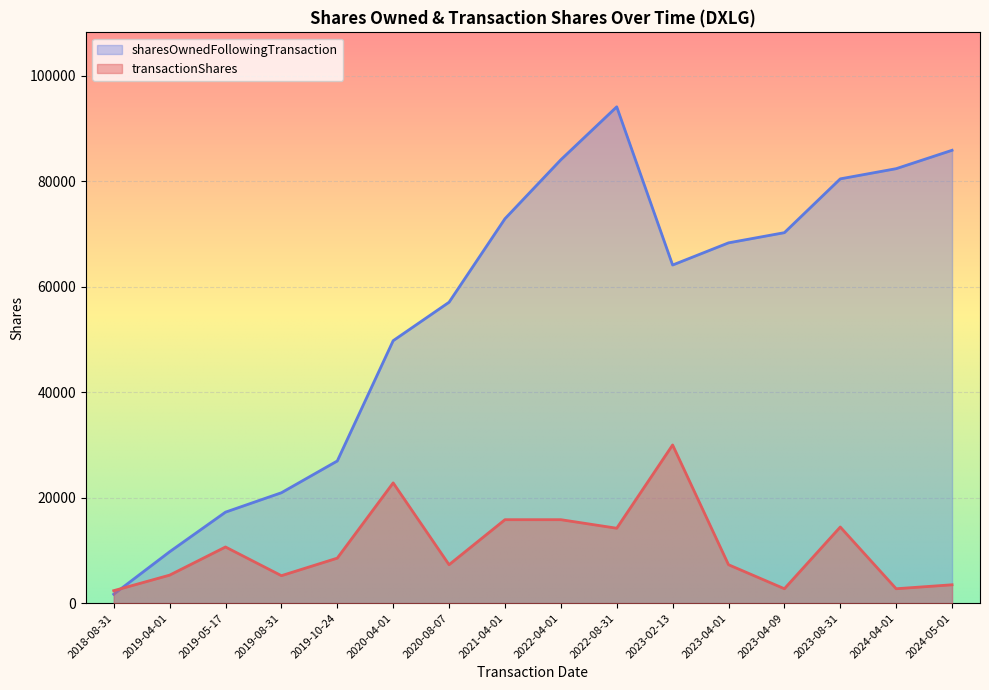

The transactionShares series shows 15634 at 2019-05-17. True or false?

False